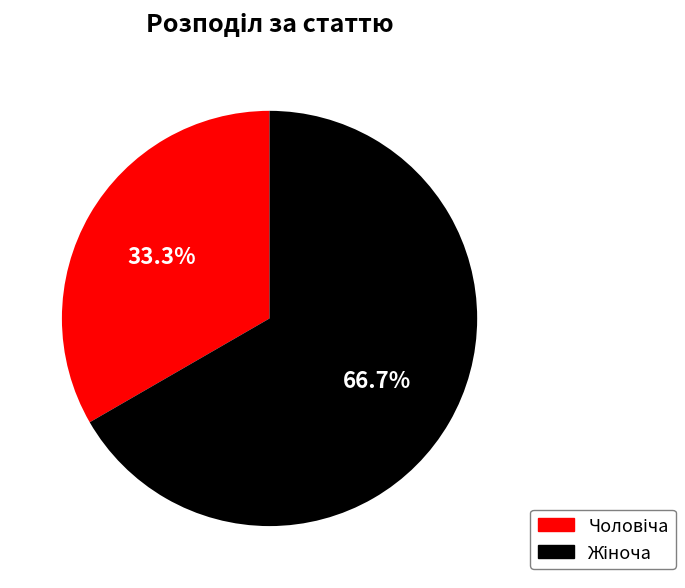

Does any single category account for the majority?

Yes